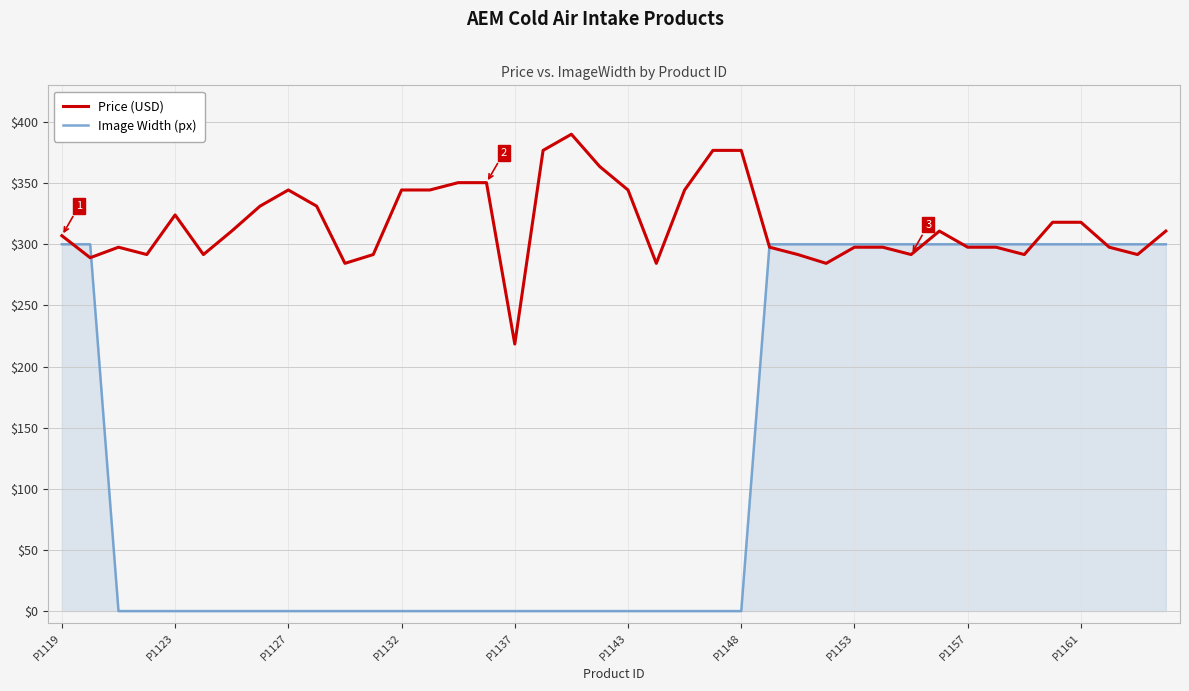

How many categories are shown in the chart?

40